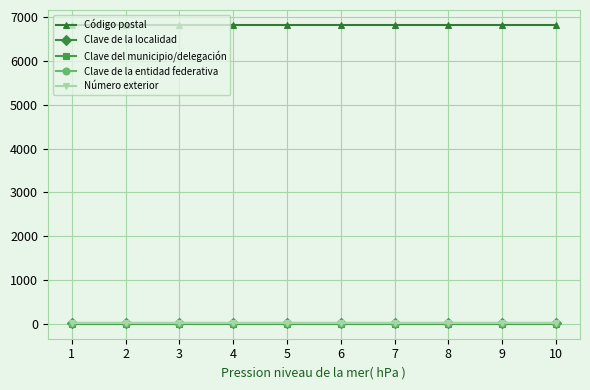

Is this an area chart (filled region under the line)?

No